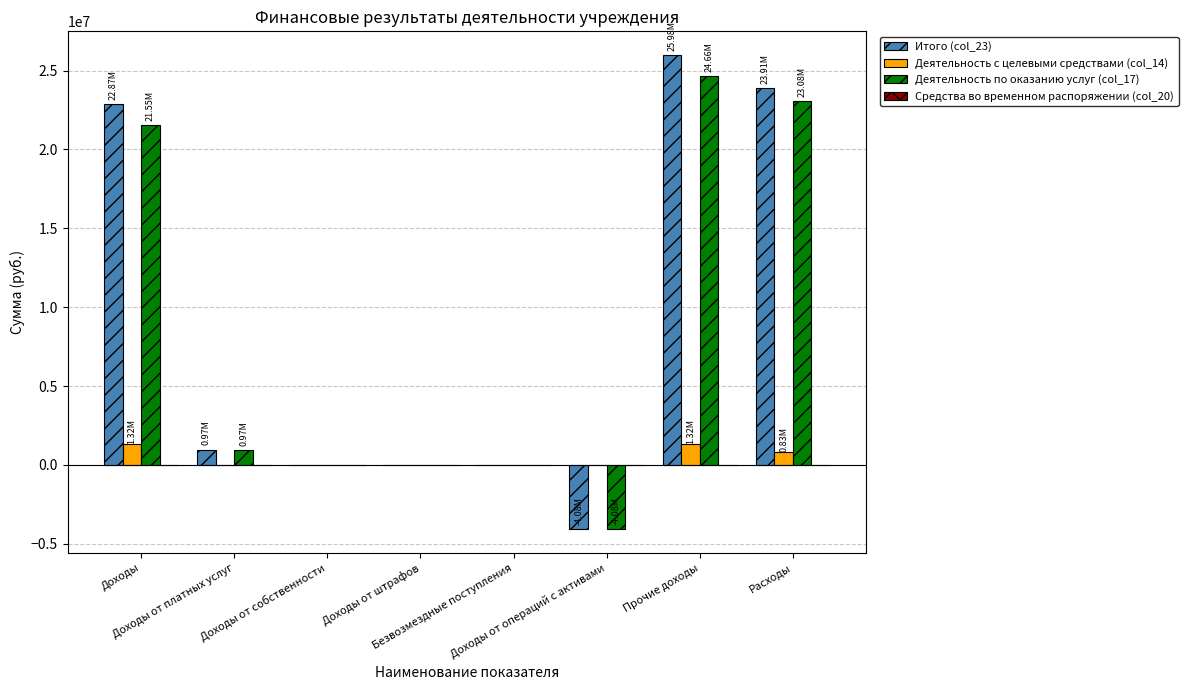

At which category is the sum across all series the highest?

Прочие доходы